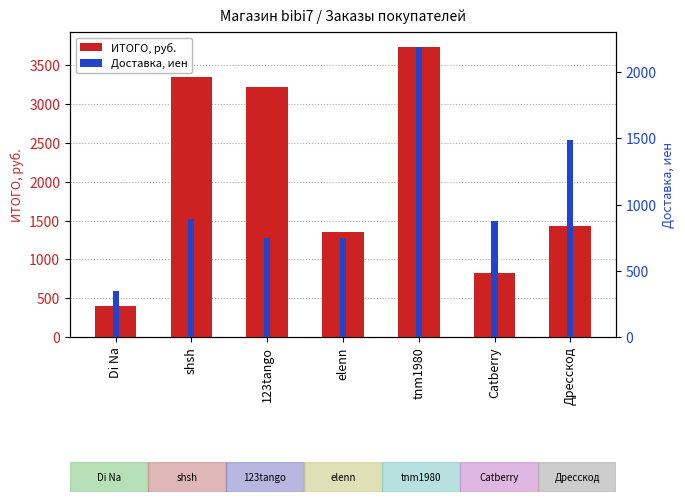

List the labels in order of Доставка, иен value, smallest first.

Di Na, 123tango, elenn, Catberry, shsh, Дресскод, tnm1980